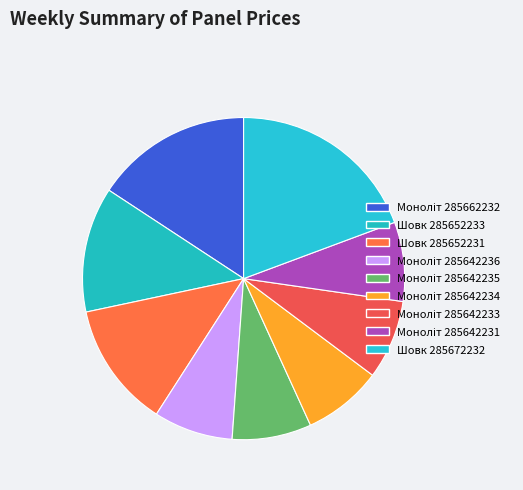

To the nearest percent, what portion does Моноліт 285642231 represent?

8%